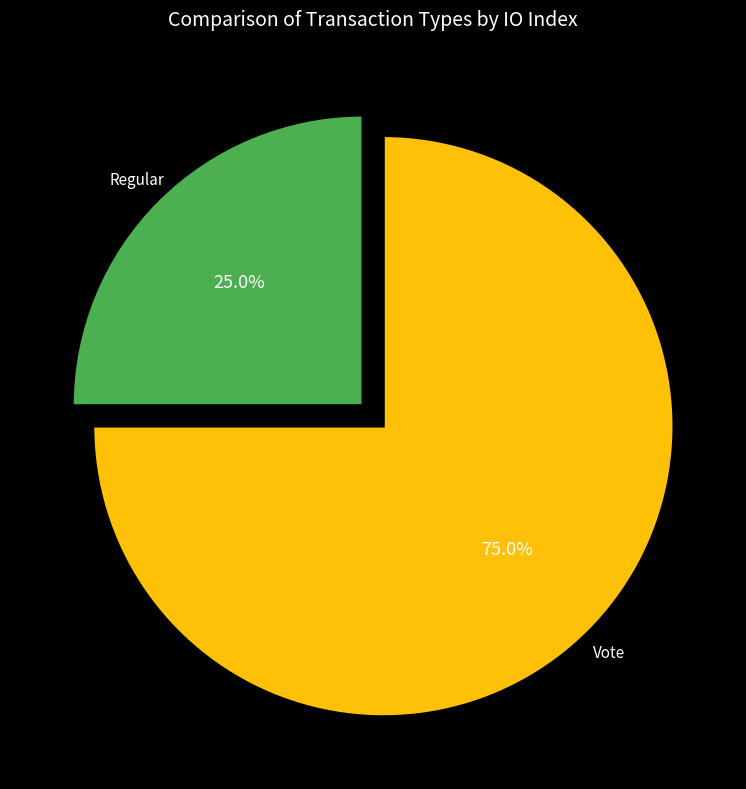

Is there any slice that represents more than half of the pie?

Yes